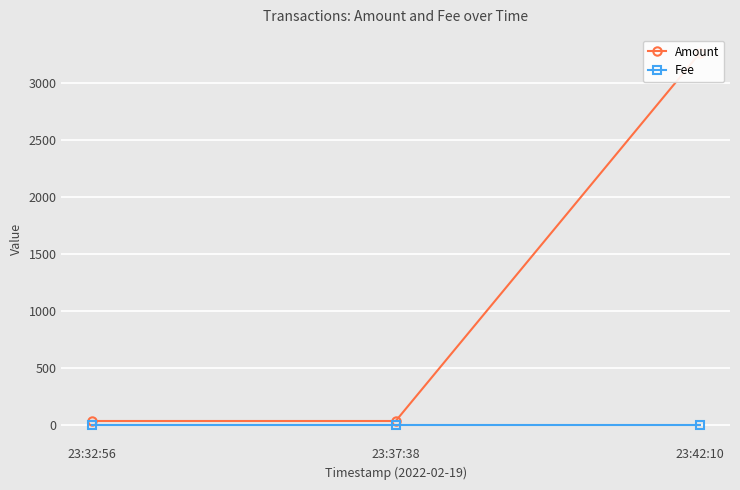

What is the difference between the highest and lowest values at 23:37:38?

33.0